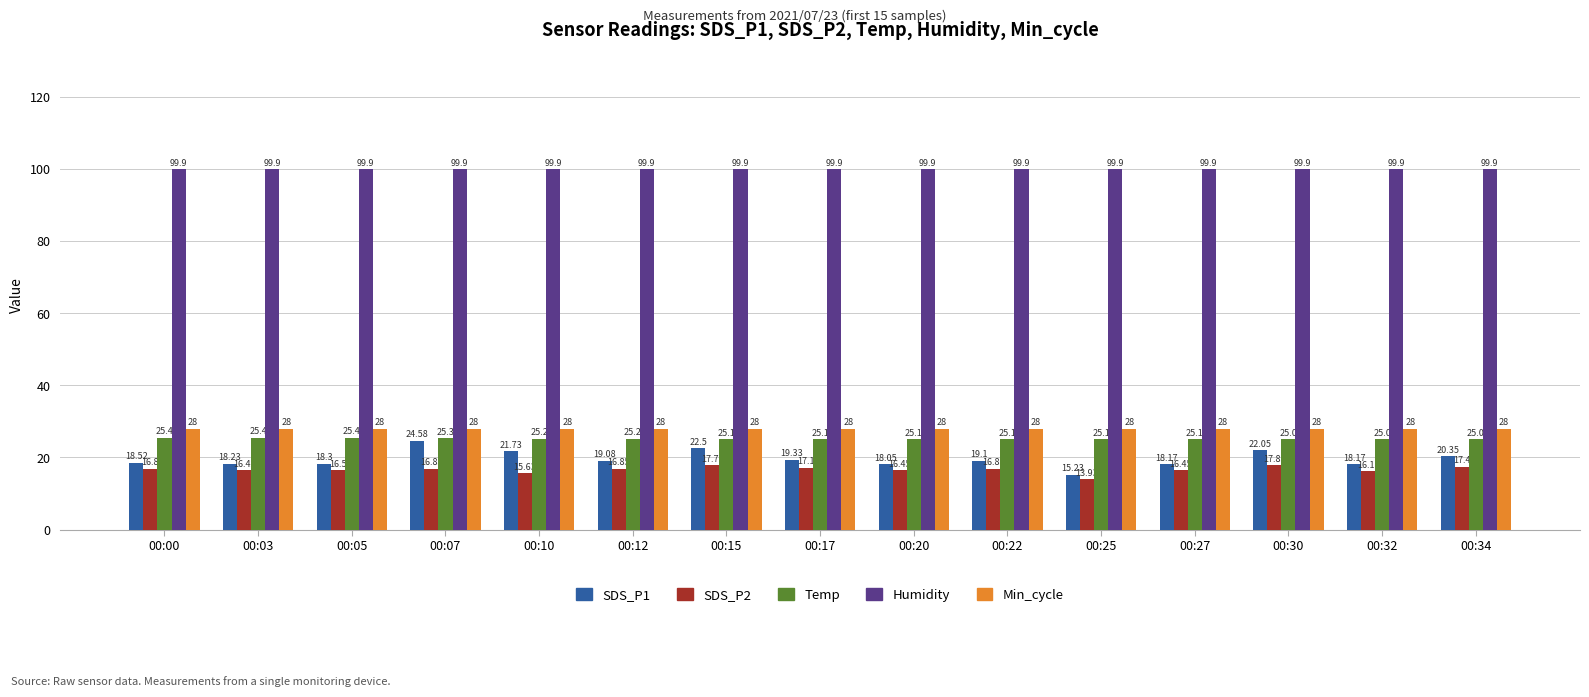

How many data points in SDS_P1 are less than 19?

7